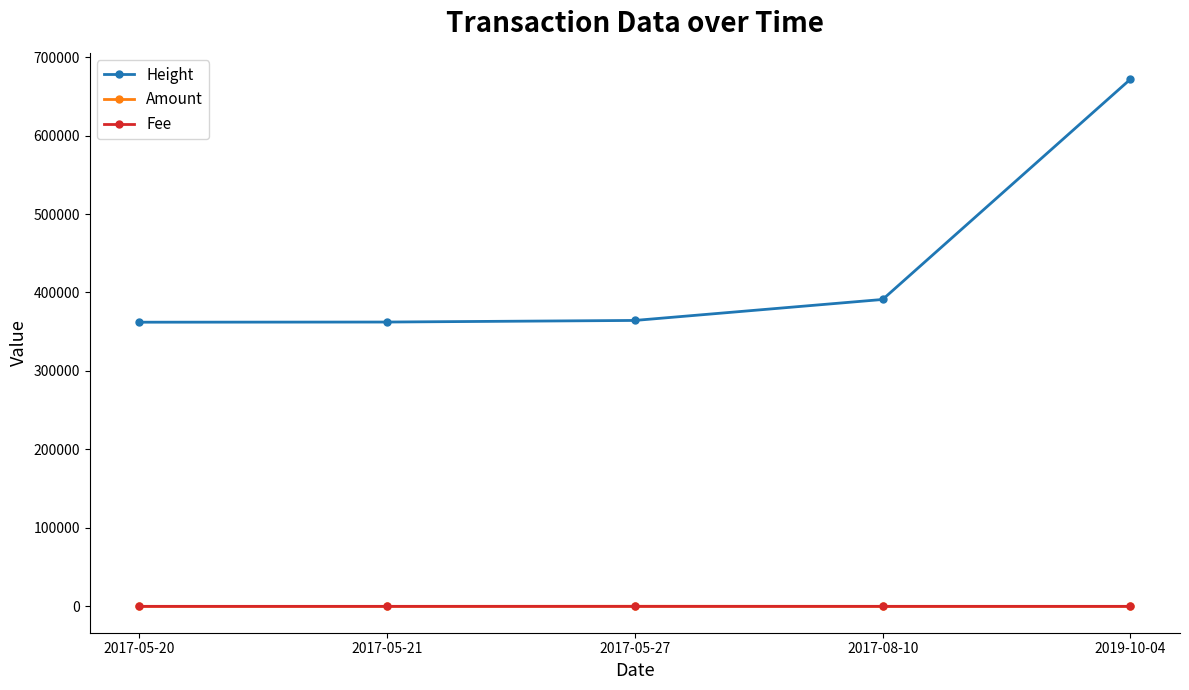

True or false: Amount and Height cross at least once.

False